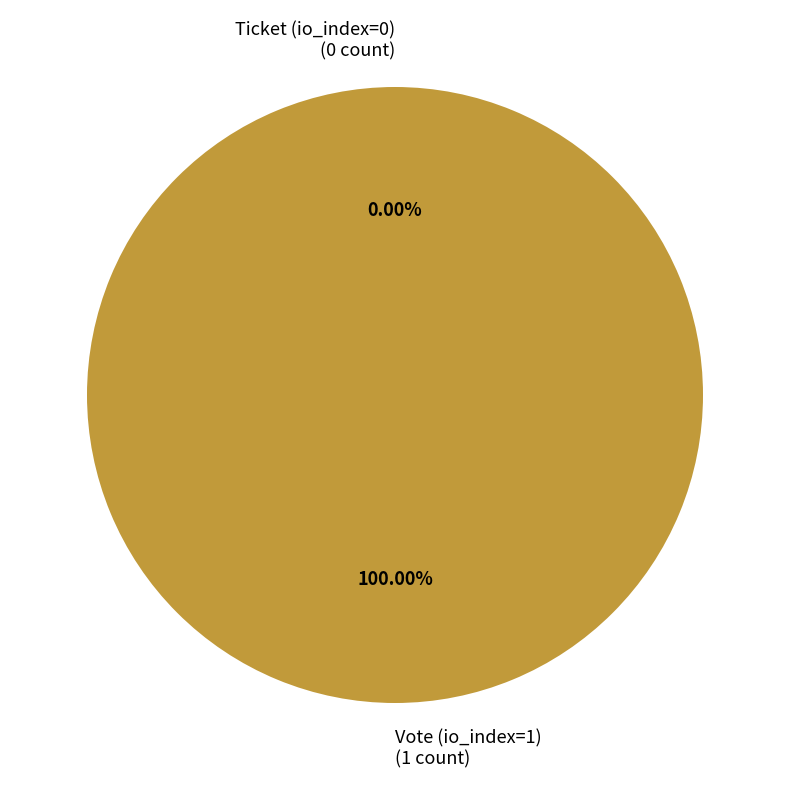

To the nearest percent, what percentage of the pie is Vote (io_index=1)?

100%